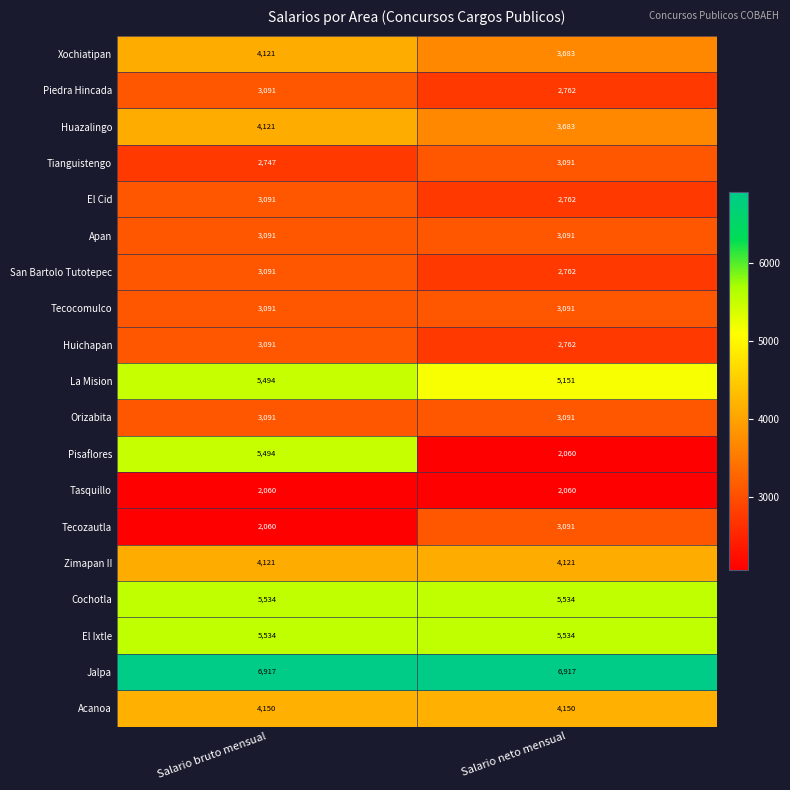

Which series changed the most between Salario bruto mensual and Salario neto mensual?

Pisaflores